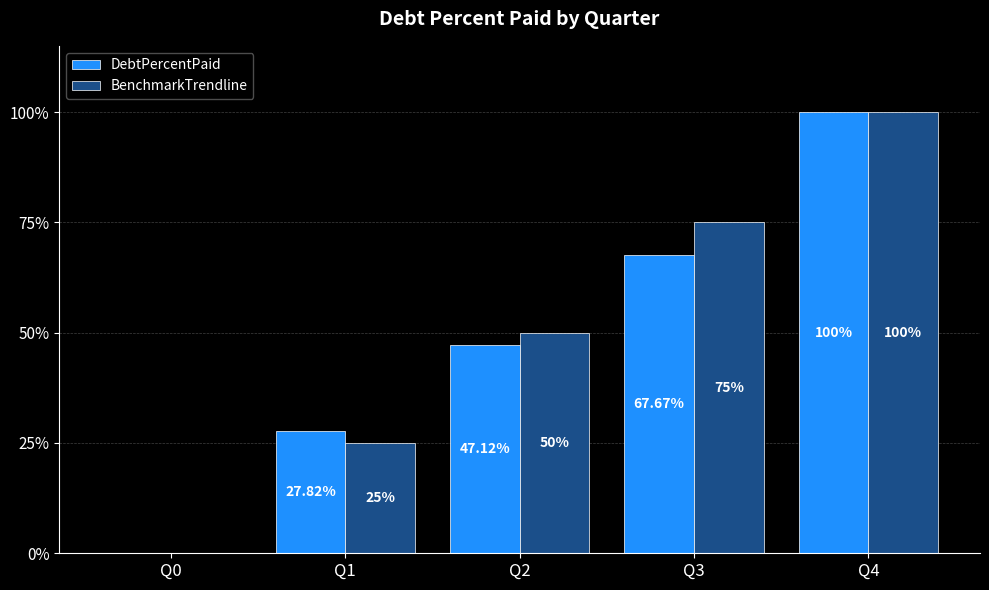

What is the average value of the DebtPercentPaid series?

48.5